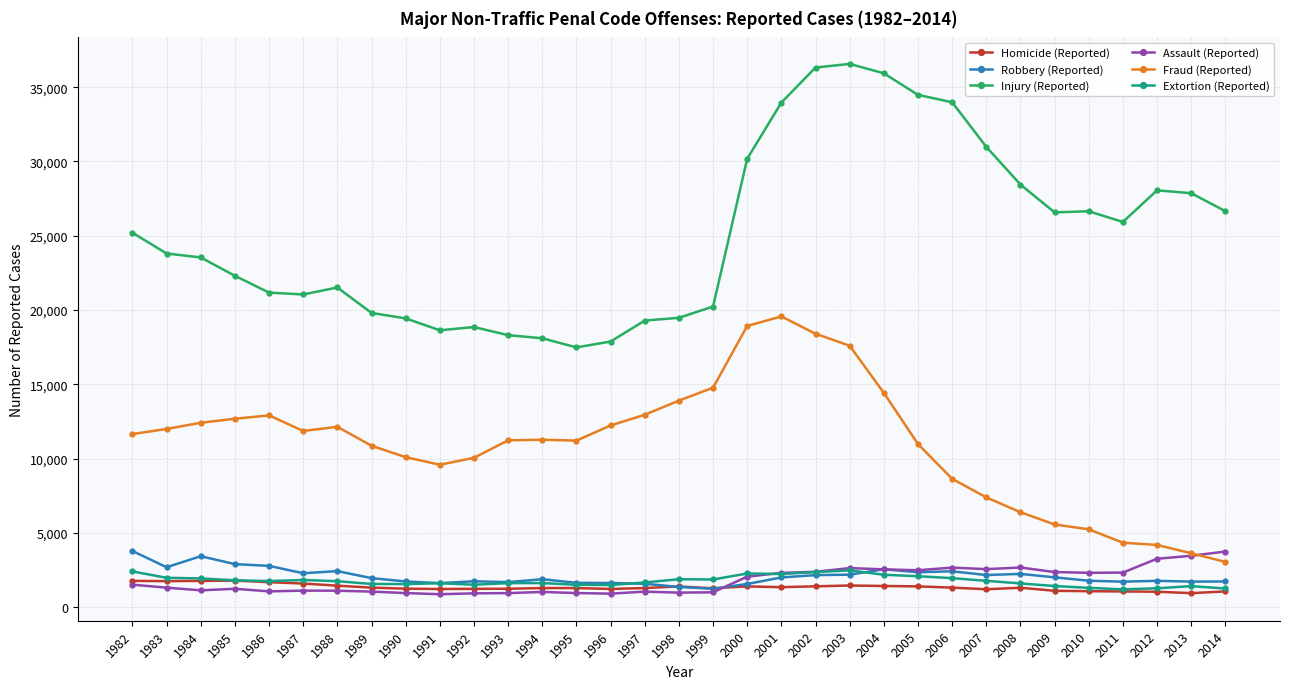

True or false: Fraud (Reported) and Extortion (Reported) cross at least once.

False